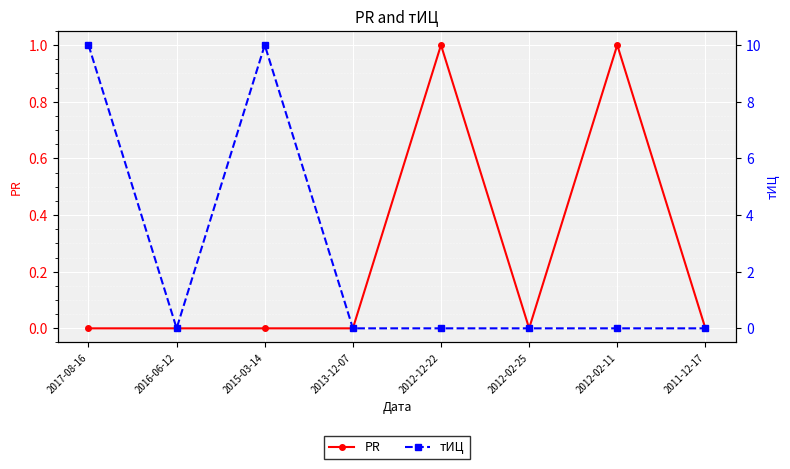

Which label corresponds to the largest value in the chart?

2017-08-16